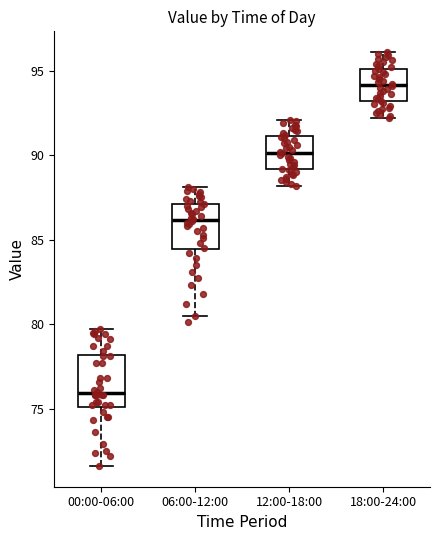

Which box has the lowest median line?

00:00-06:00